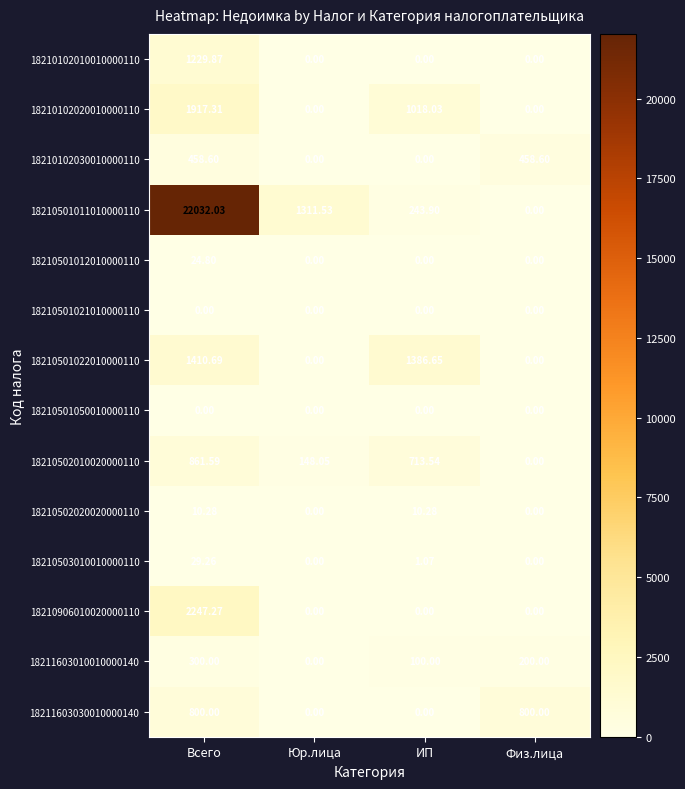

Between Юр.лица and Физ.лица, which series saw the biggest shift?

18210501011010000110